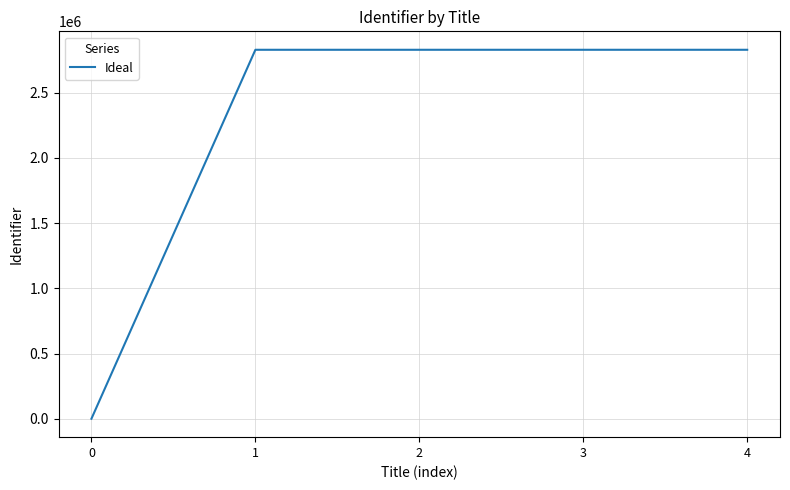

Is it true that the value at 2 is 4923930?

False